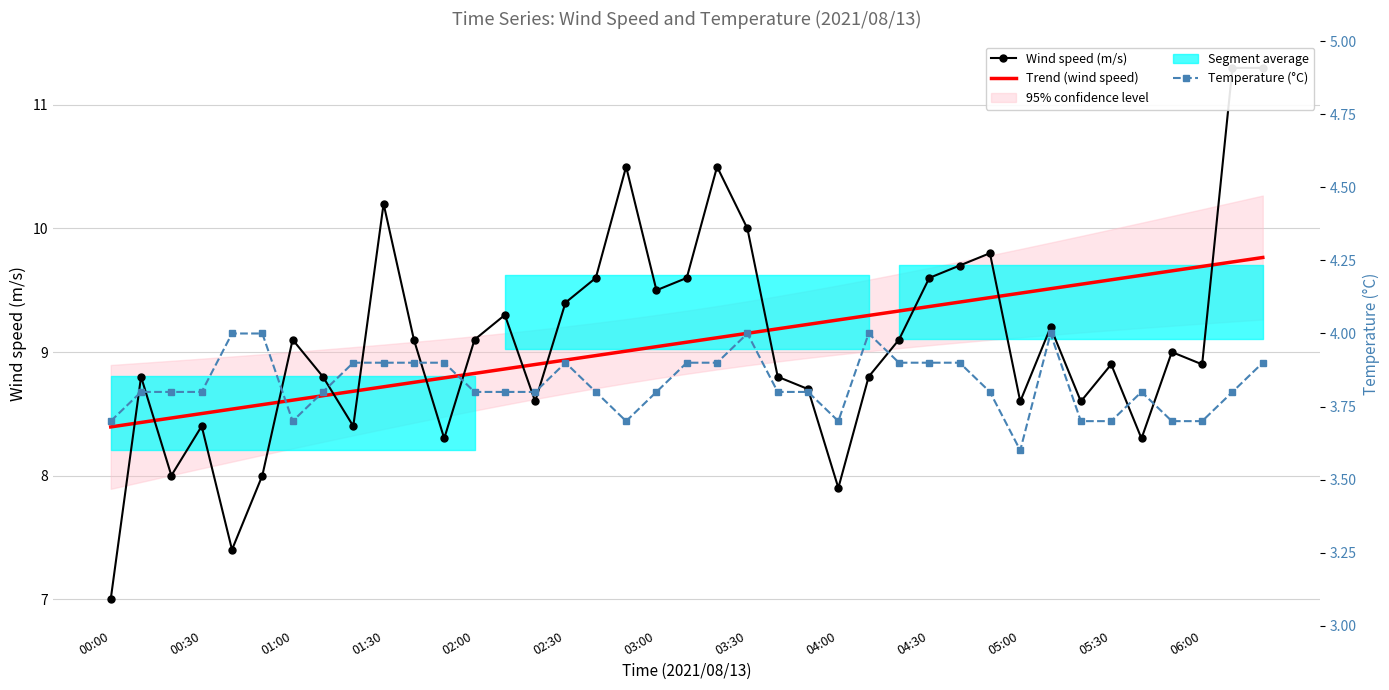

How many lines are shown in the chart?

3